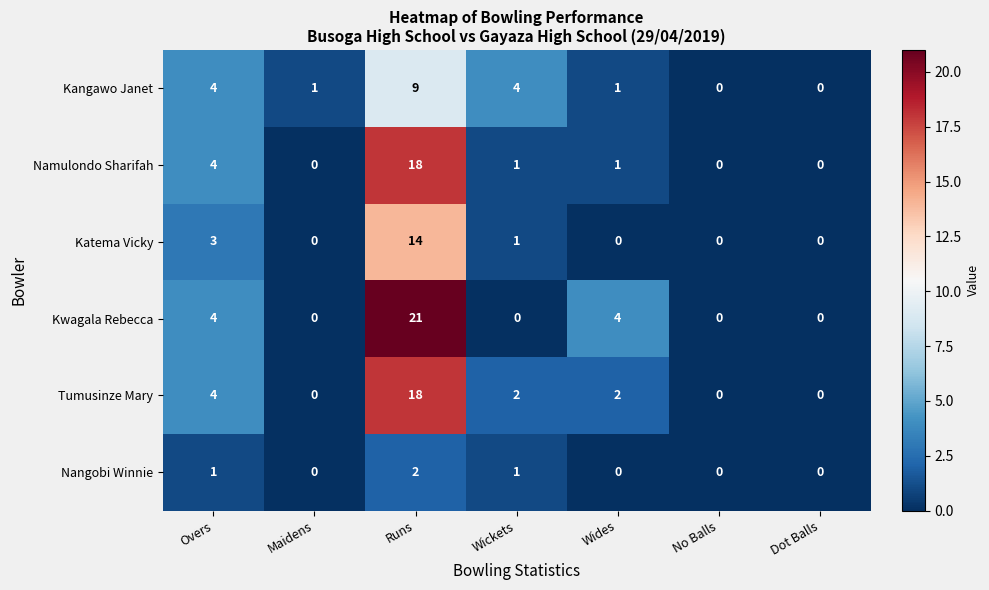

Which series has the largest range (max minus min)?

Kwagala Rebecca